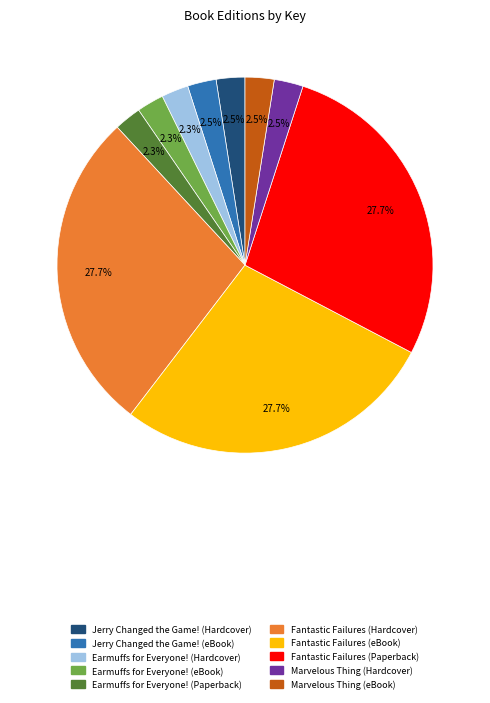

How many slices are in this pie chart?

10